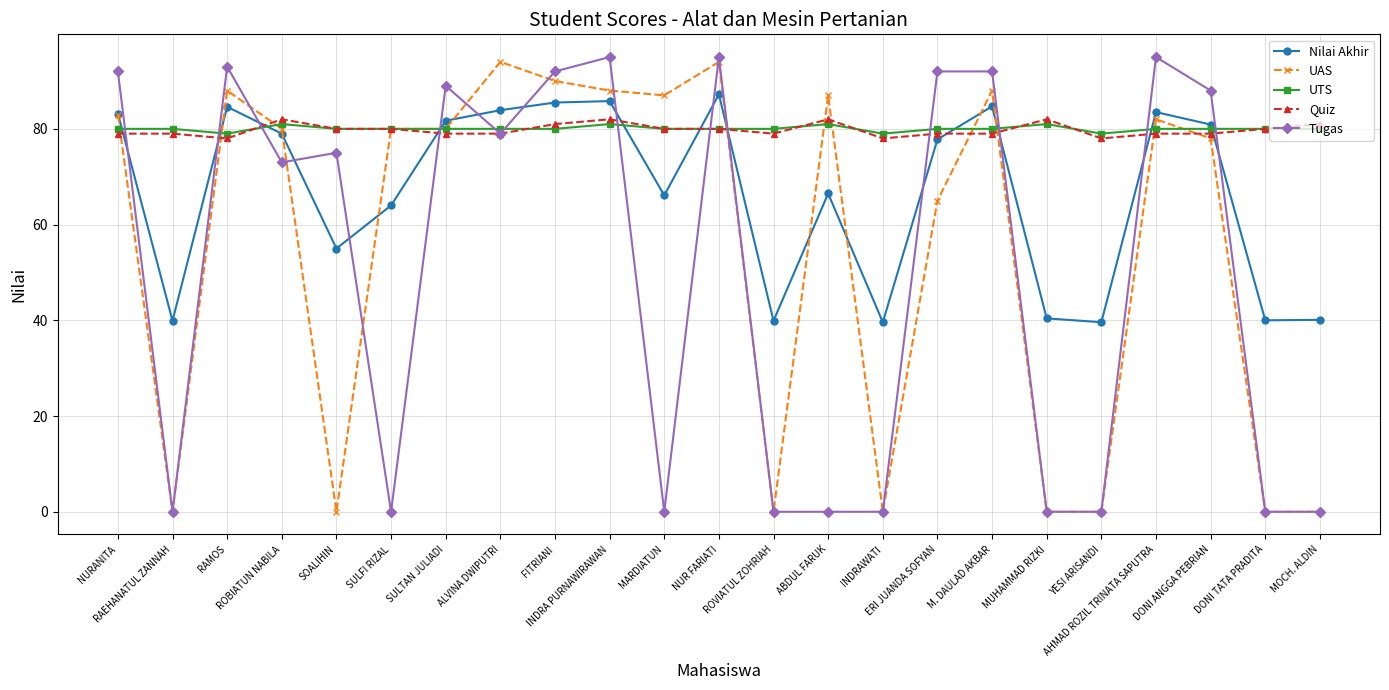

Where is the first local maximum for UAS?

RAMOS